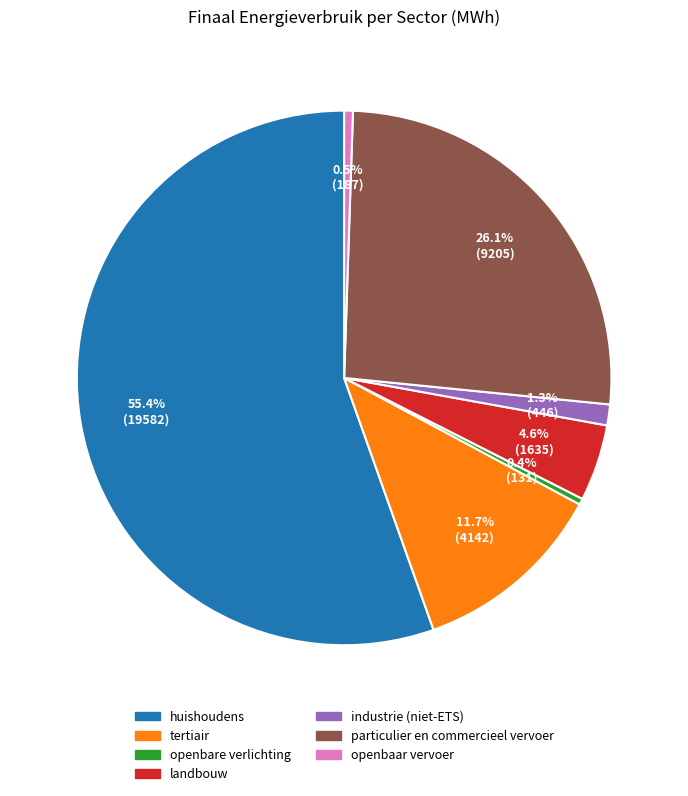

Is it true that industrie (niet-ETS) is 16% of the pie?

False